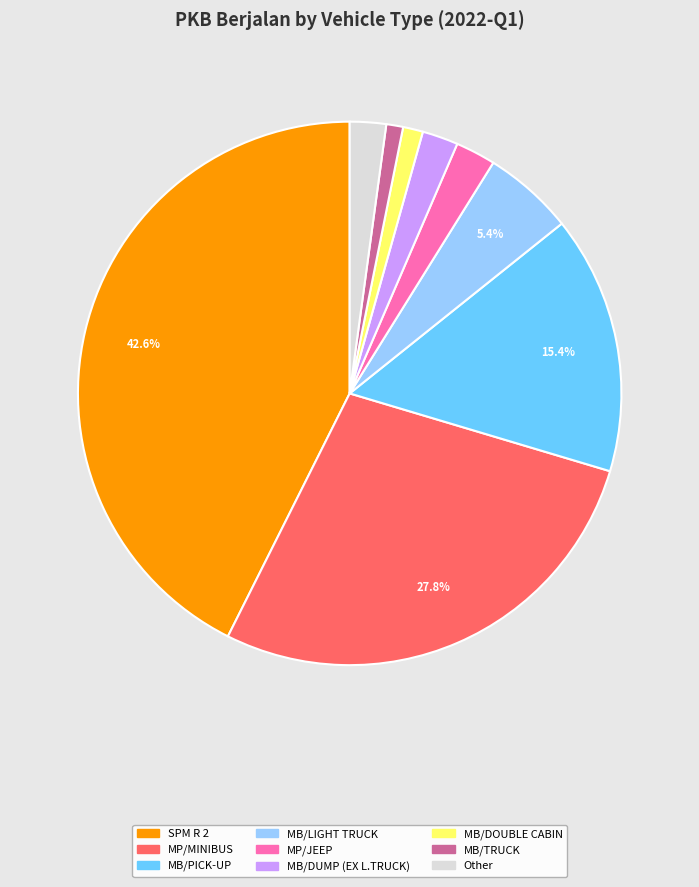

Count the number of slices in the pie.

9